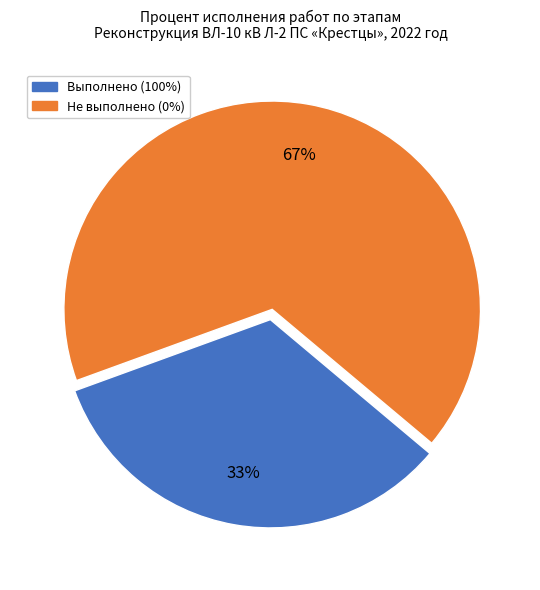

Is there any slice that represents more than half of the pie?

Yes